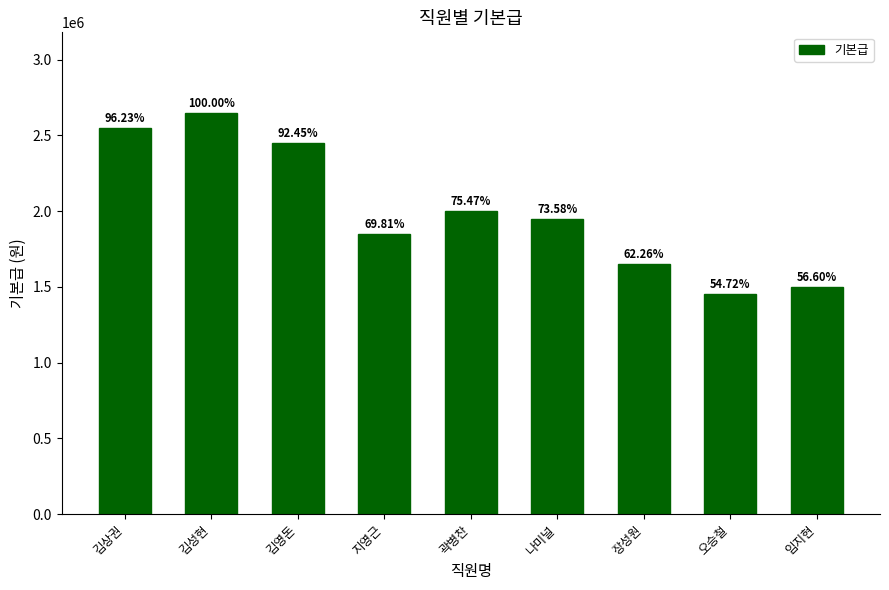

Which has a higher value, 곽병찬 or 김성현?

김성현